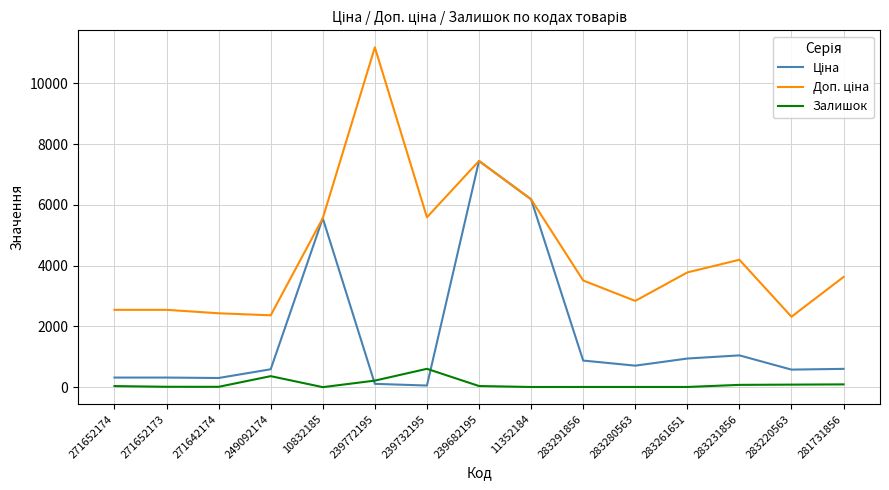

At which category is the sum across all series the highest?

239682195